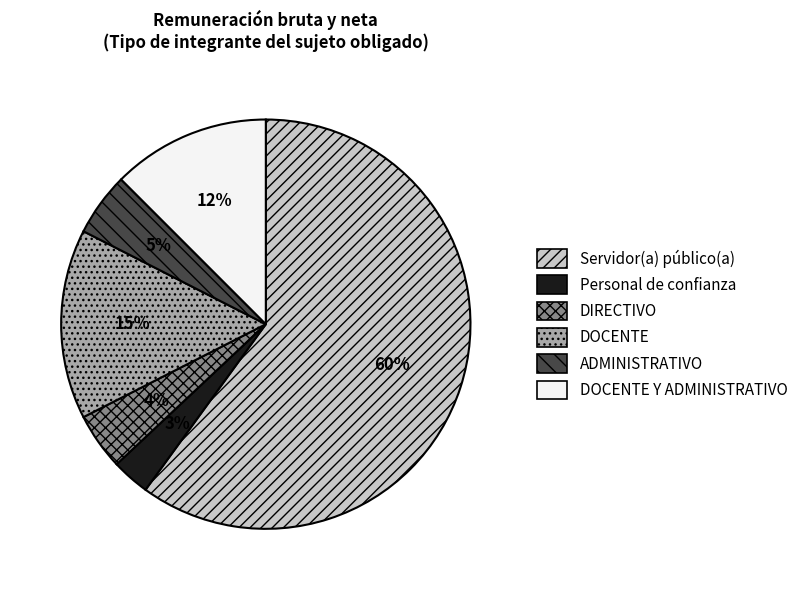

To the nearest percent, what portion does DOCENTE represent?

15%